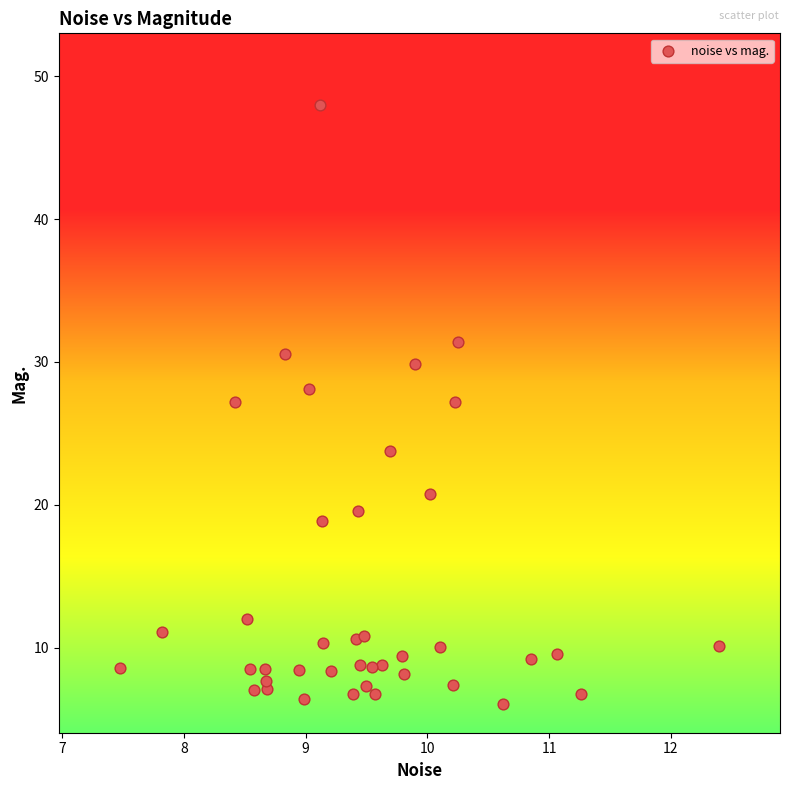

What is the range of X values (max minus min)?

4.9